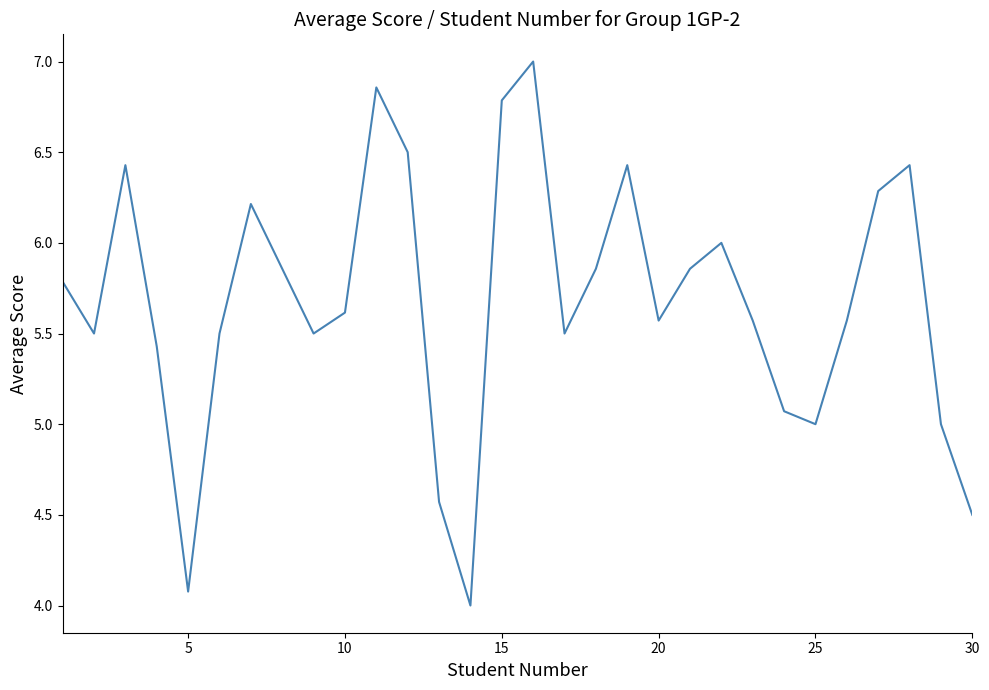

What is the greatest value displayed?

7.0